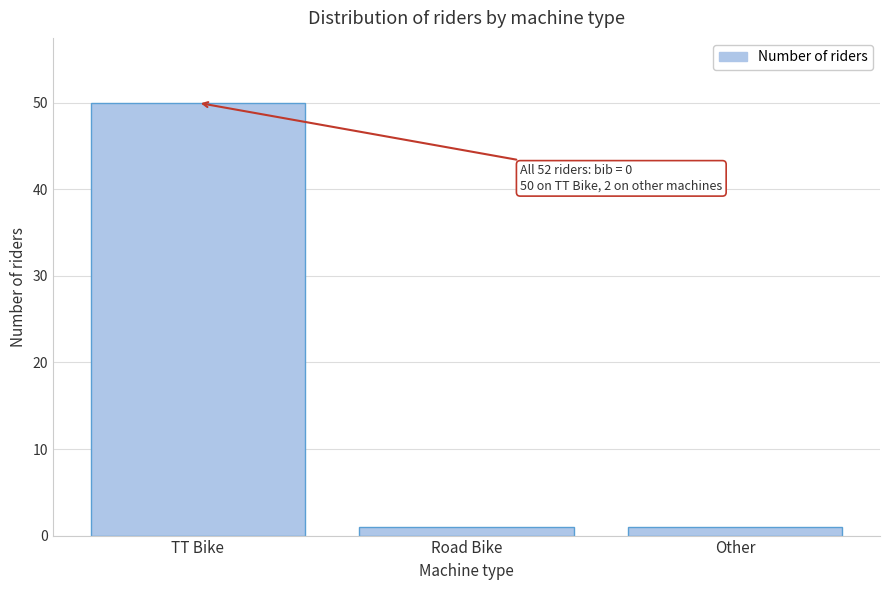

Reading right to left, extract all data points from this chart.

1	1	50